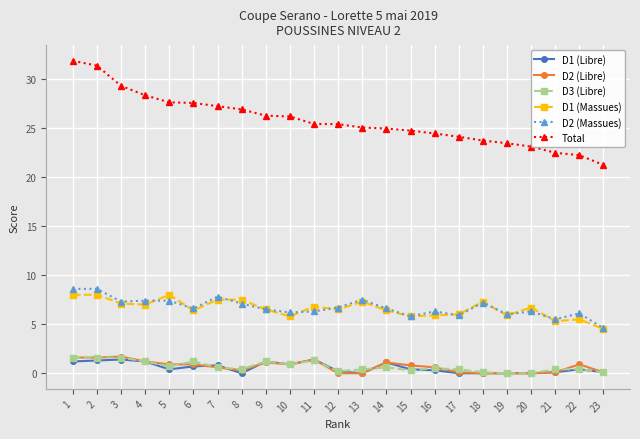

True or false: D2 (Massues) has more than 1 interior local peaks.

True